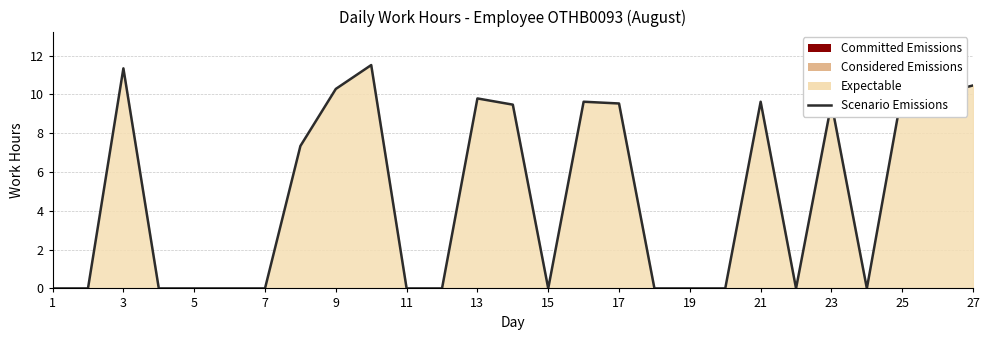

Reading left to right, list all the values displayed in this chart.

0.0	0.0	11.3	0.0	0.0	0.0	0.0	7.3	10.3	11.5	0.0	0.0	9.8	9.5	0.0	9.6	9.5	0.0	0.0	0.0	9.6	0.0	9.5	0.0	10.2	10.0	10.5